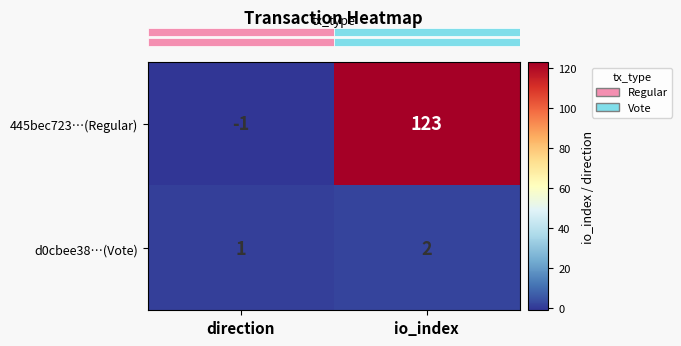

What is the maximum value shown in the chart?

123